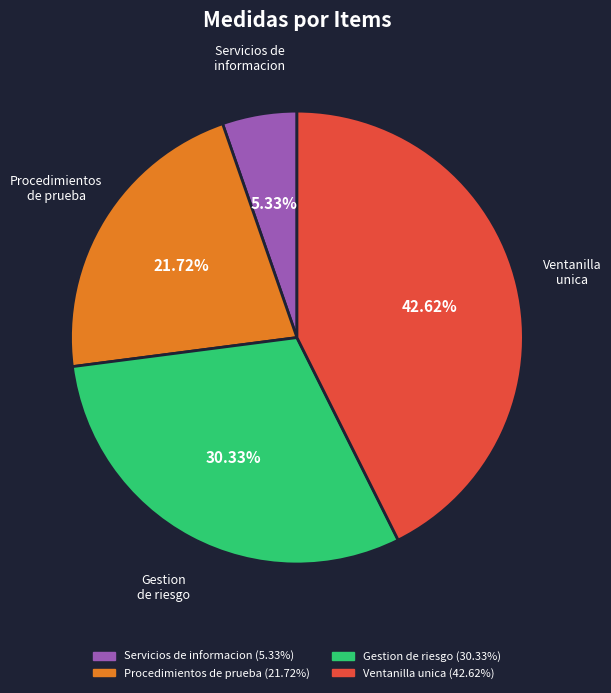

To the nearest percent, what is the difference between the largest and smallest slice percentages?

37%